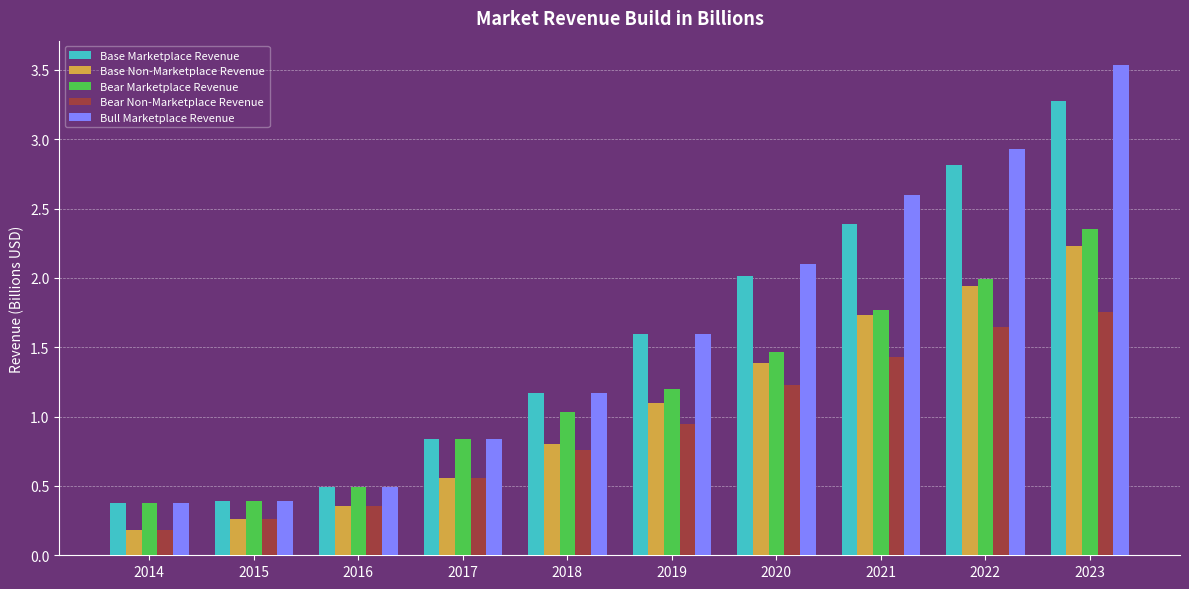

What is the sum of all Base Marketplace Revenue values?

15.4